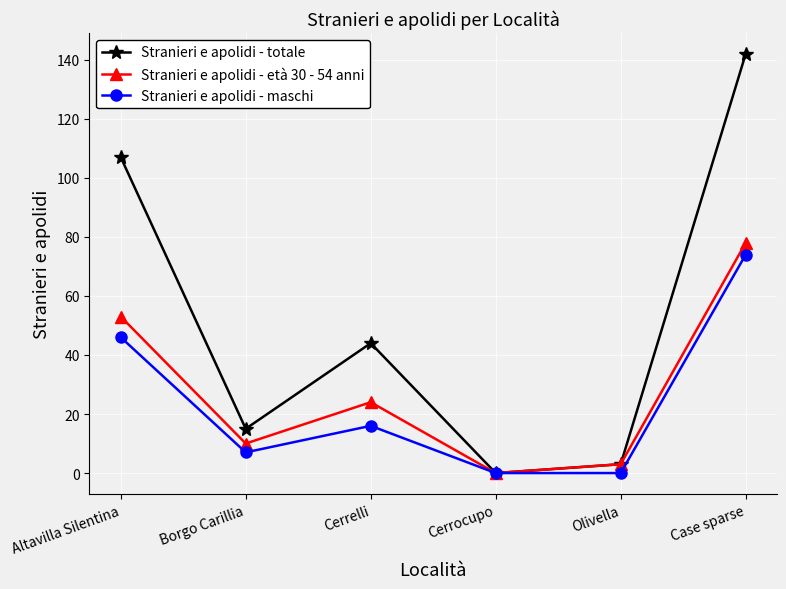

What position from the left is Altavilla Silentina?

1